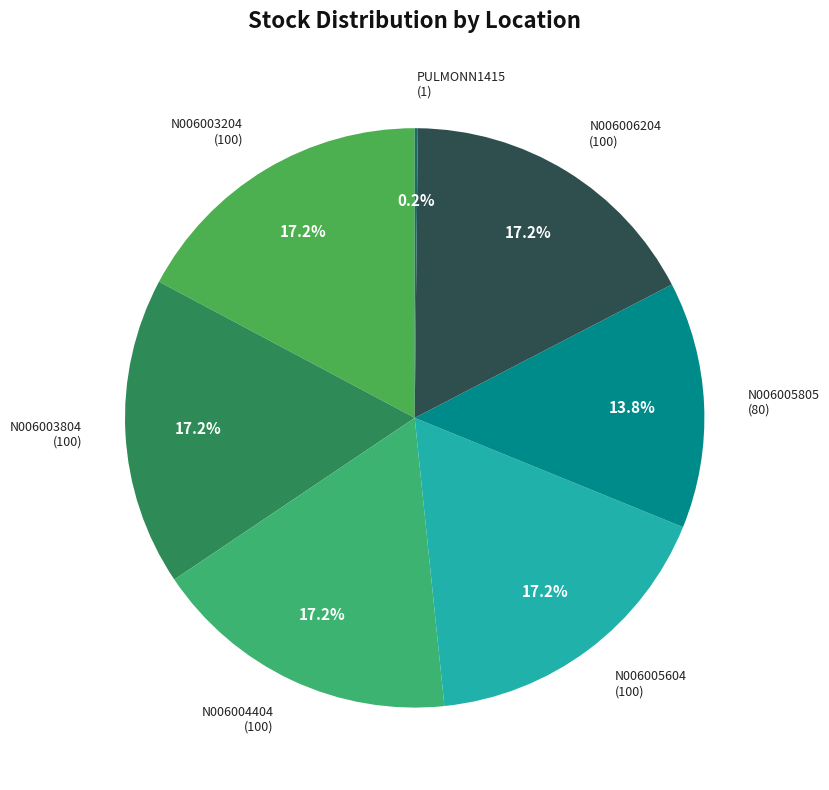

Is there a majority slice in this chart?

No